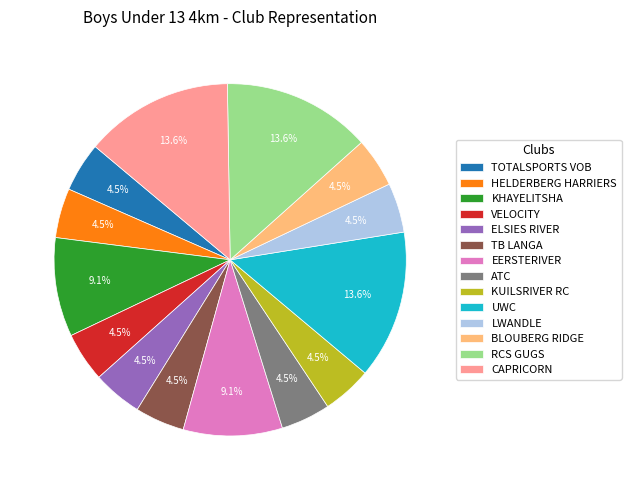

Is there any slice that represents more than half of the pie?

No